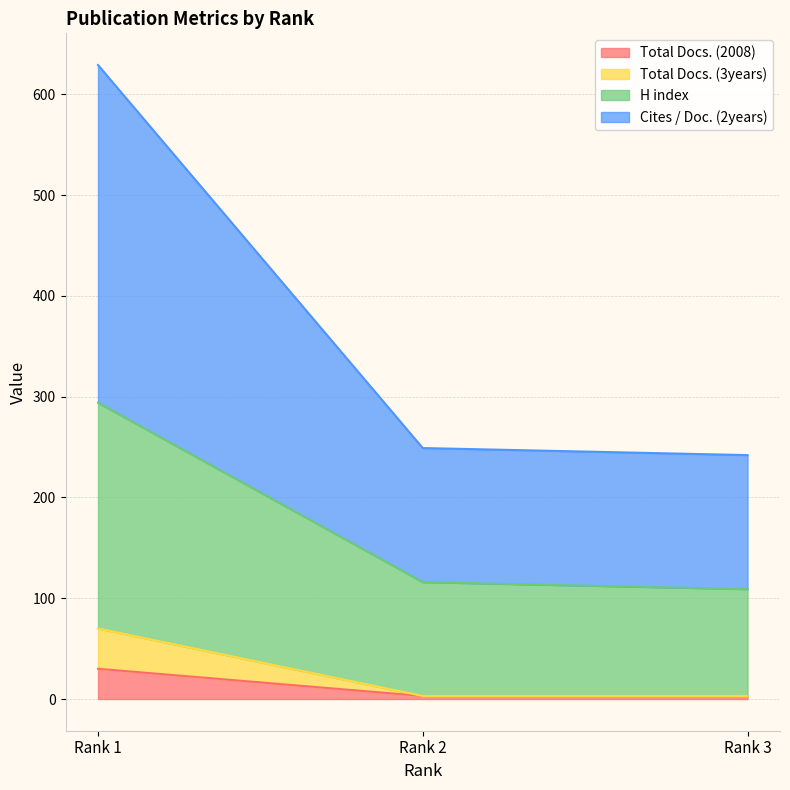

At which category is the sum across all series the highest?

Rank 1